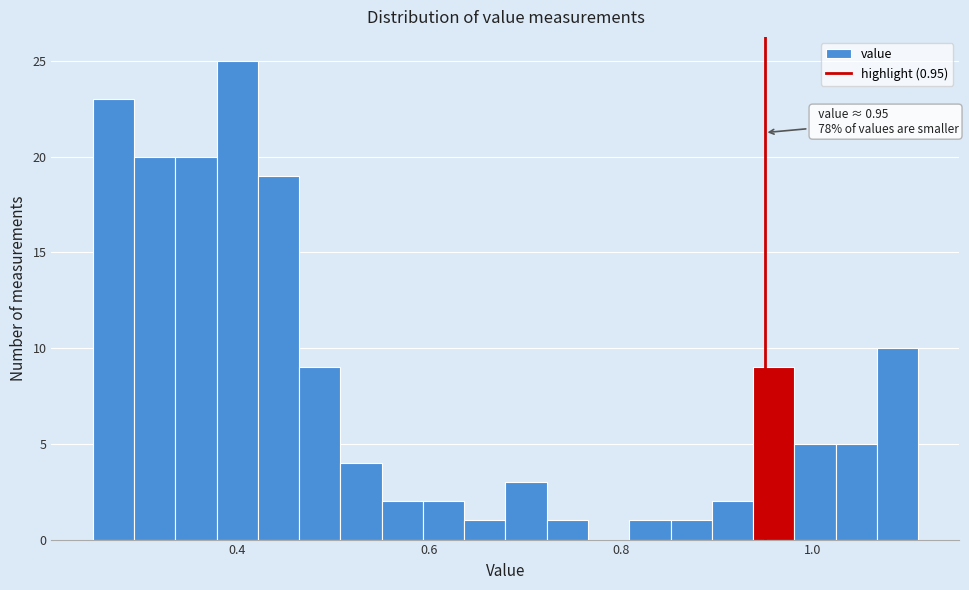

Around what value on the x-axis is the tallest bar? Give the approximate position of its centre, as read against the axis.

0.40